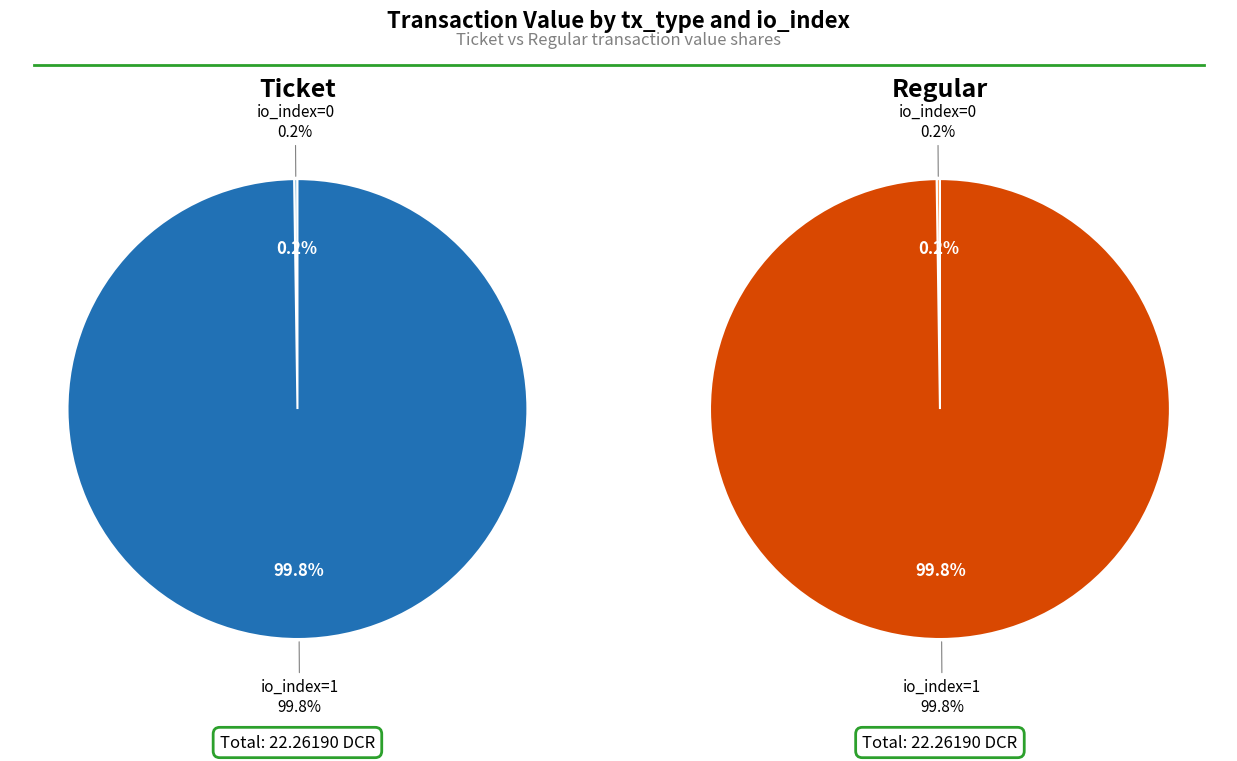

Which series changed the most between io_index=0 and io_index=1?

Ticket